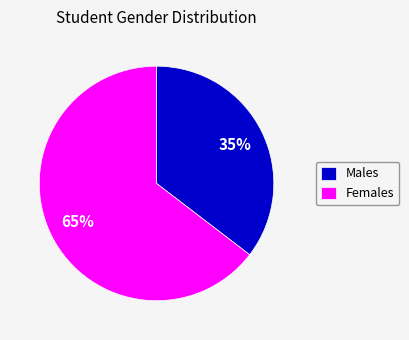

Which has a higher value, Females or Males?

Females